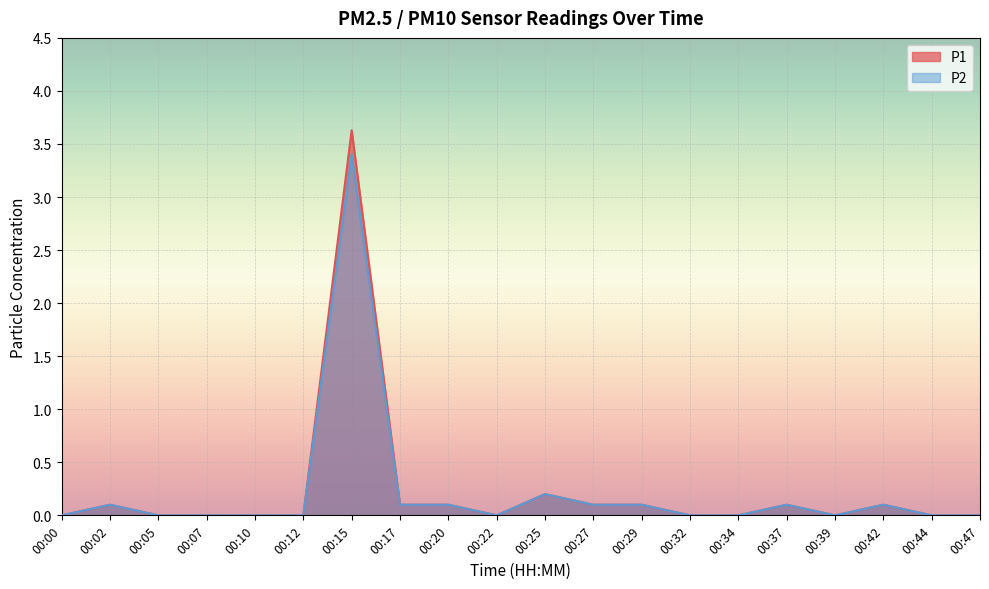

The value of P2 at 00:27 is 0.1. True or false?

True